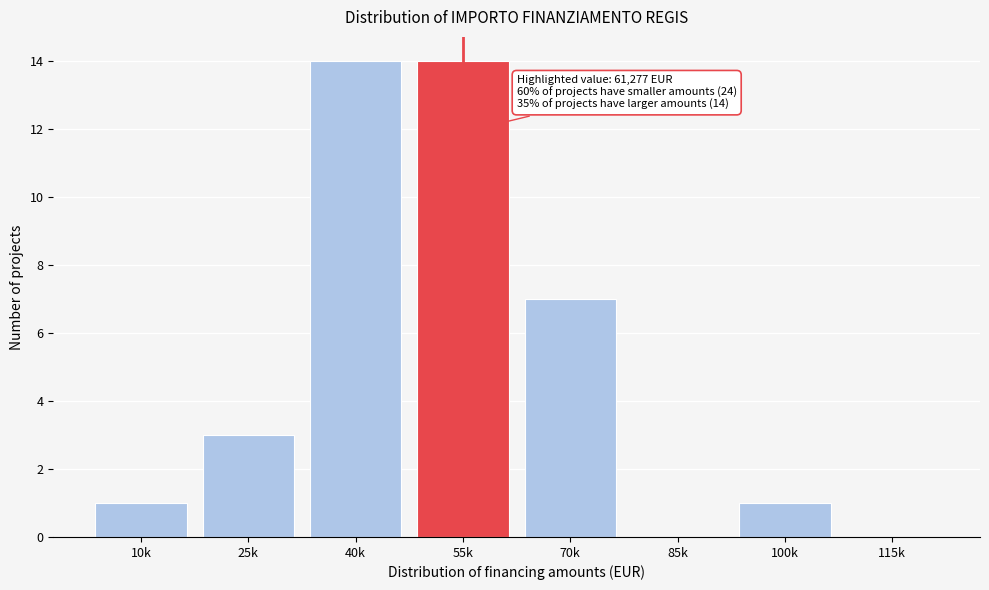

Reading right to left, transcribe all the data shown in this chart.

115k=0	100k=1	85k=0	70k=7	55k=14	40k=14	25k=3	10k=1